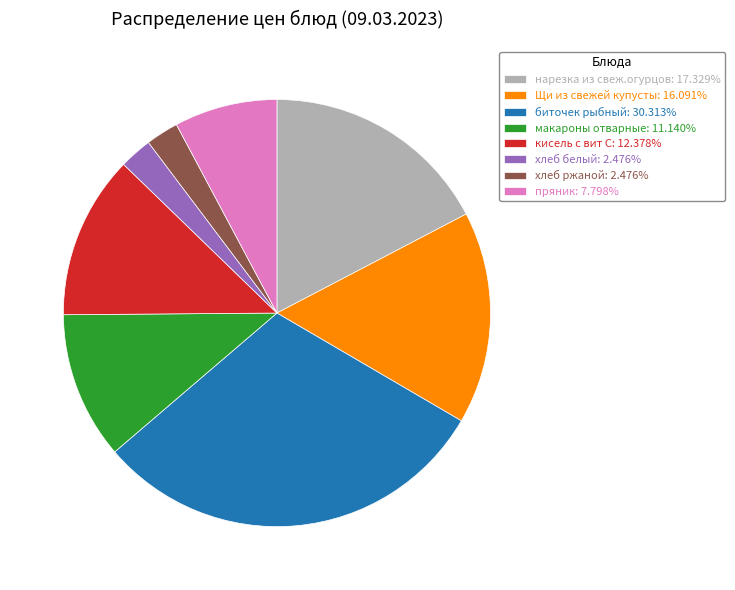

Does any single category account for the majority?

No